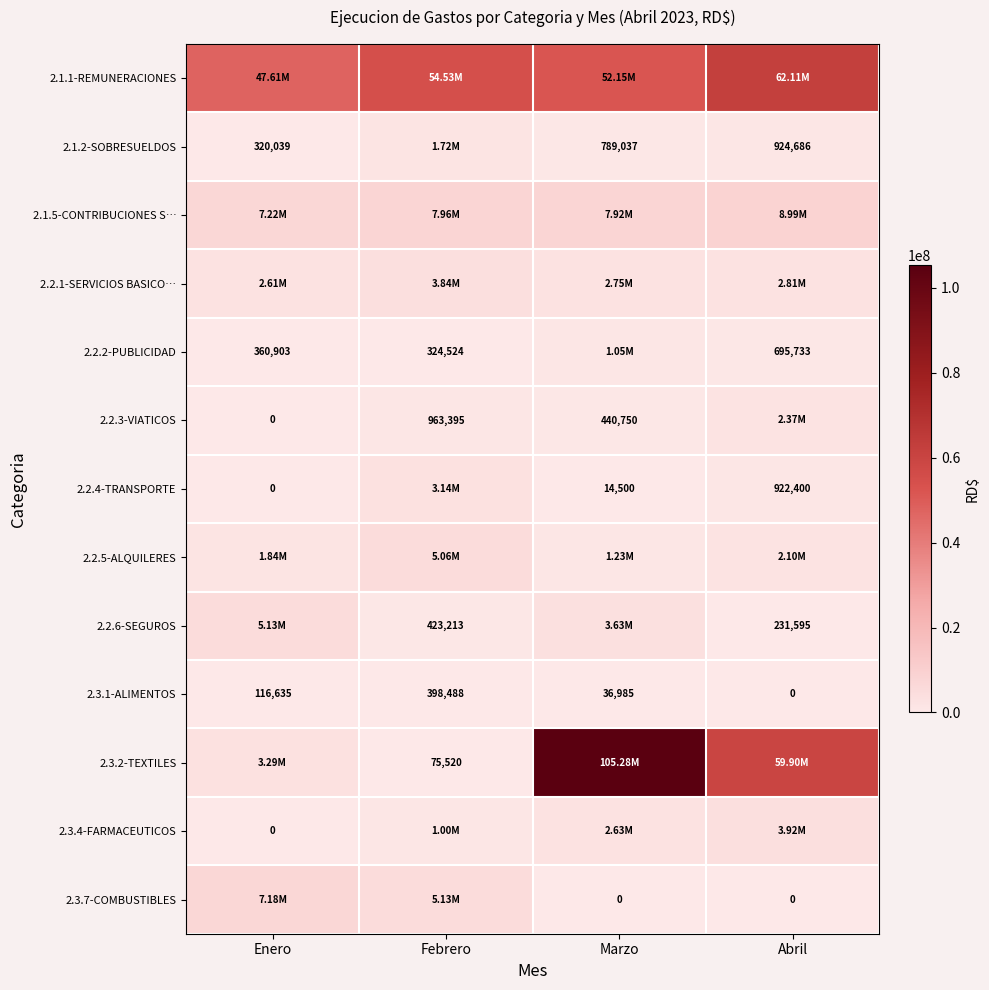

Rank the categories by 2.3.1-ALIMENTOS value from lowest to highest.

Abril, Marzo, Enero, Febrero